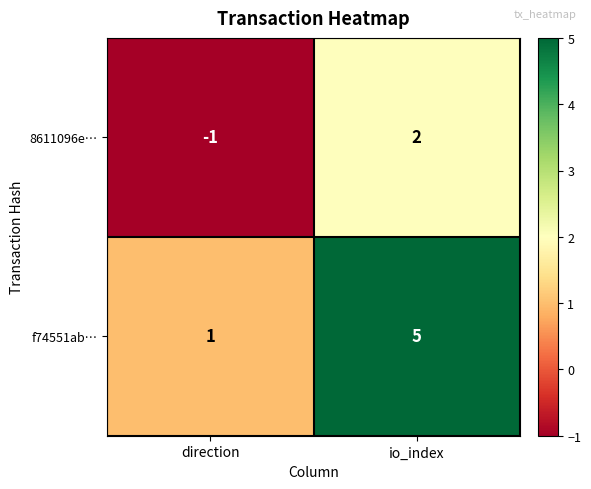

How many distinct data groups are displayed?

2